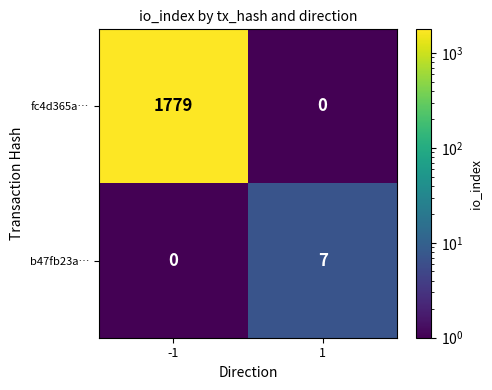

True or false: fc4d365a… has a value of 950 at 1.

False